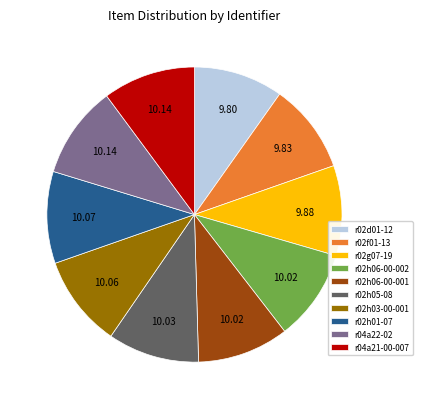

Is there any slice that represents more than half of the pie?

No